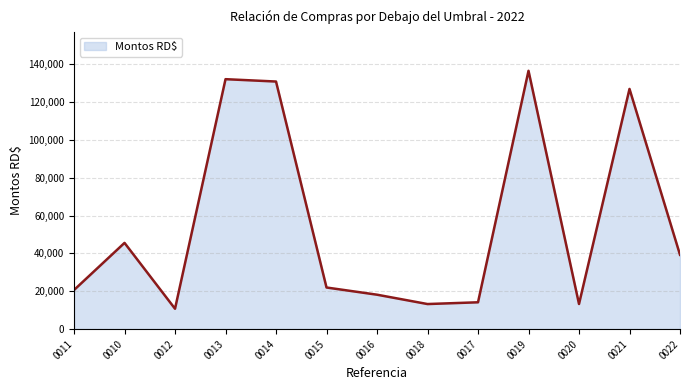

What position from the right is 0010?

12